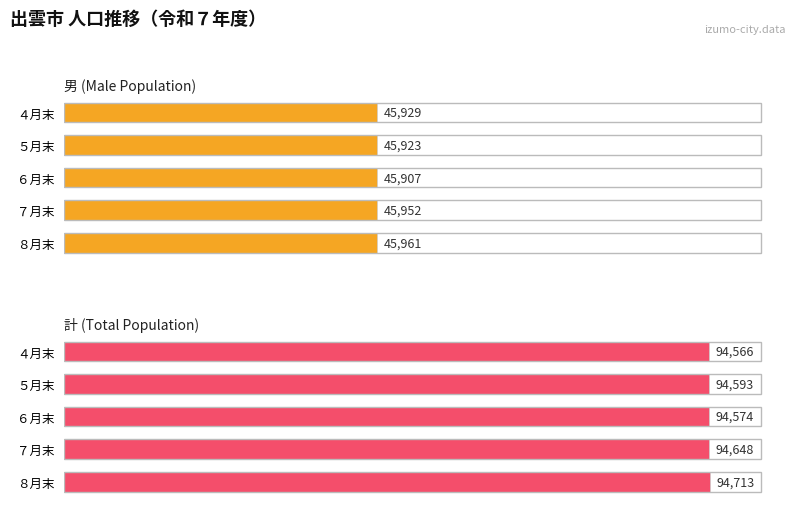

How many series are shown in this chart?

2